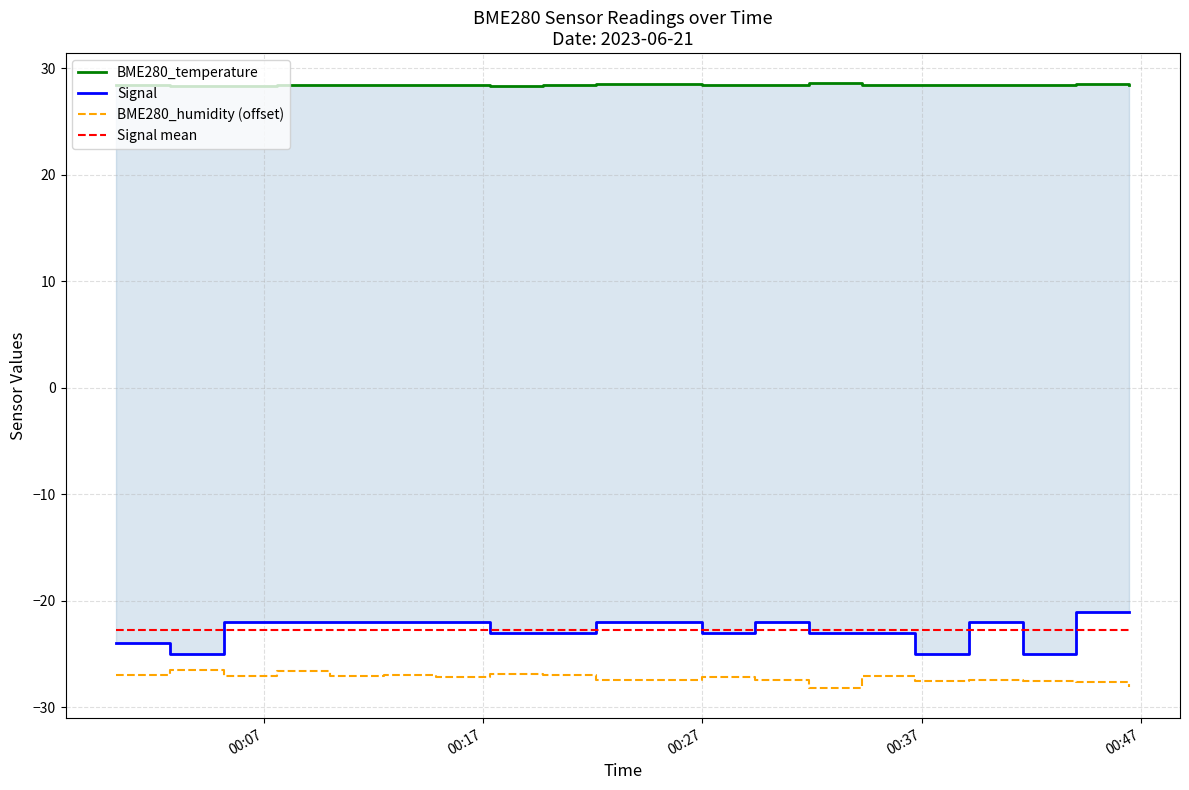

What is the value of the BME280_temperature point at the 18th from the left?

28.4